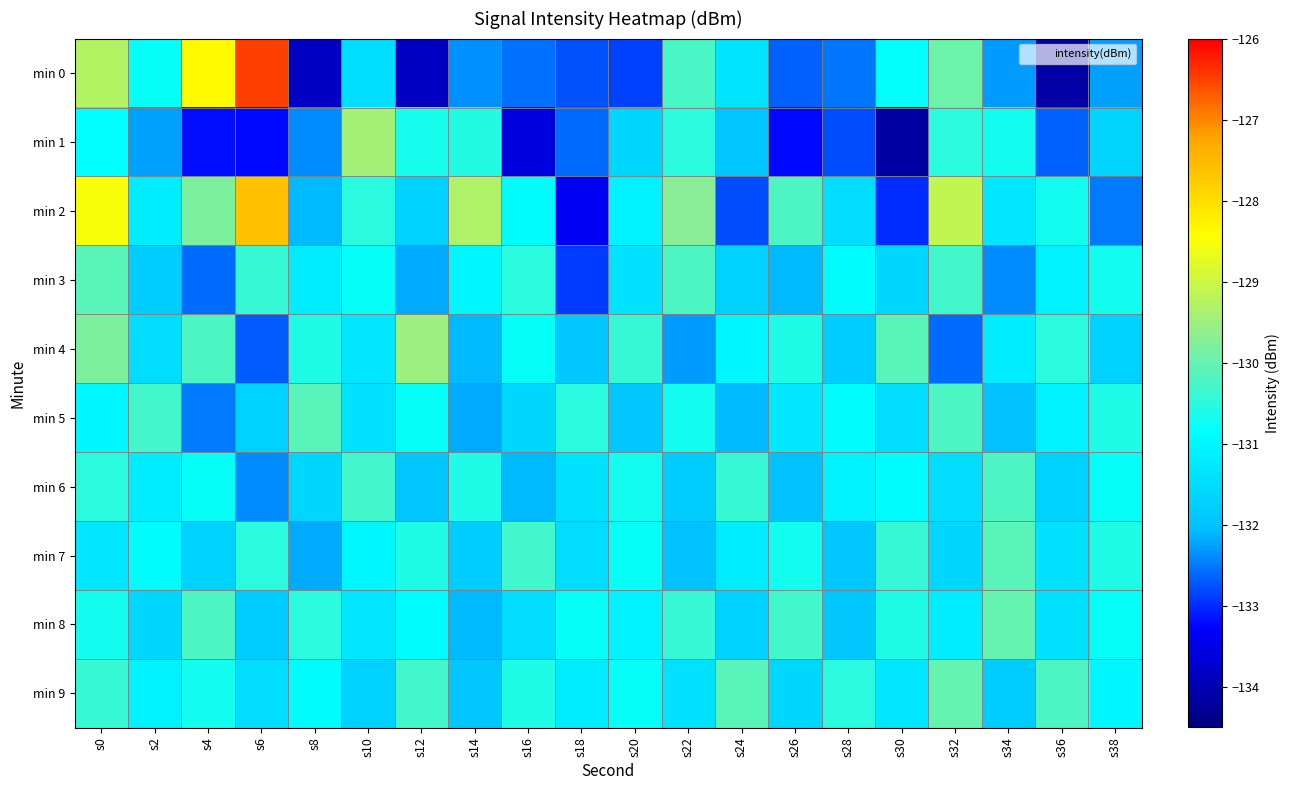

Which series has the widest spread of values?

min 0